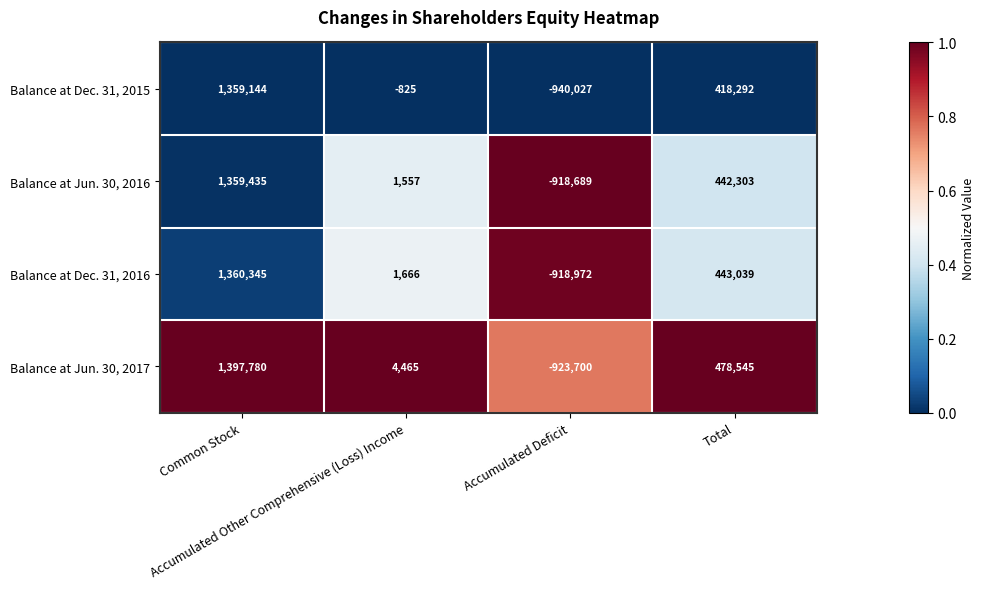

At which category is the sum across all series the highest?

Common Stock